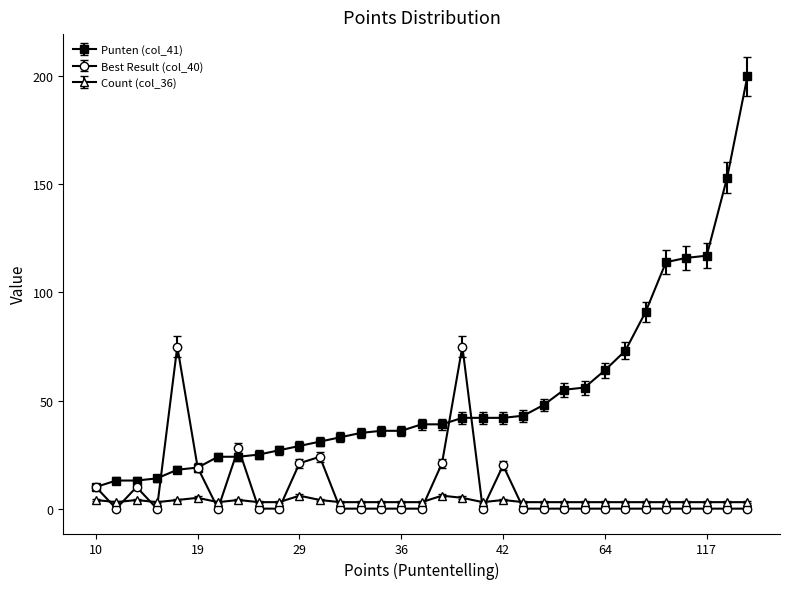

Which series has the largest total across all categories?

Punten (col_41)